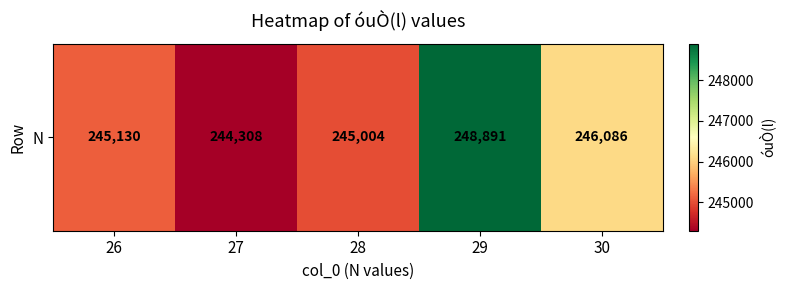

What is the difference between the second highest and minimum values?

1778